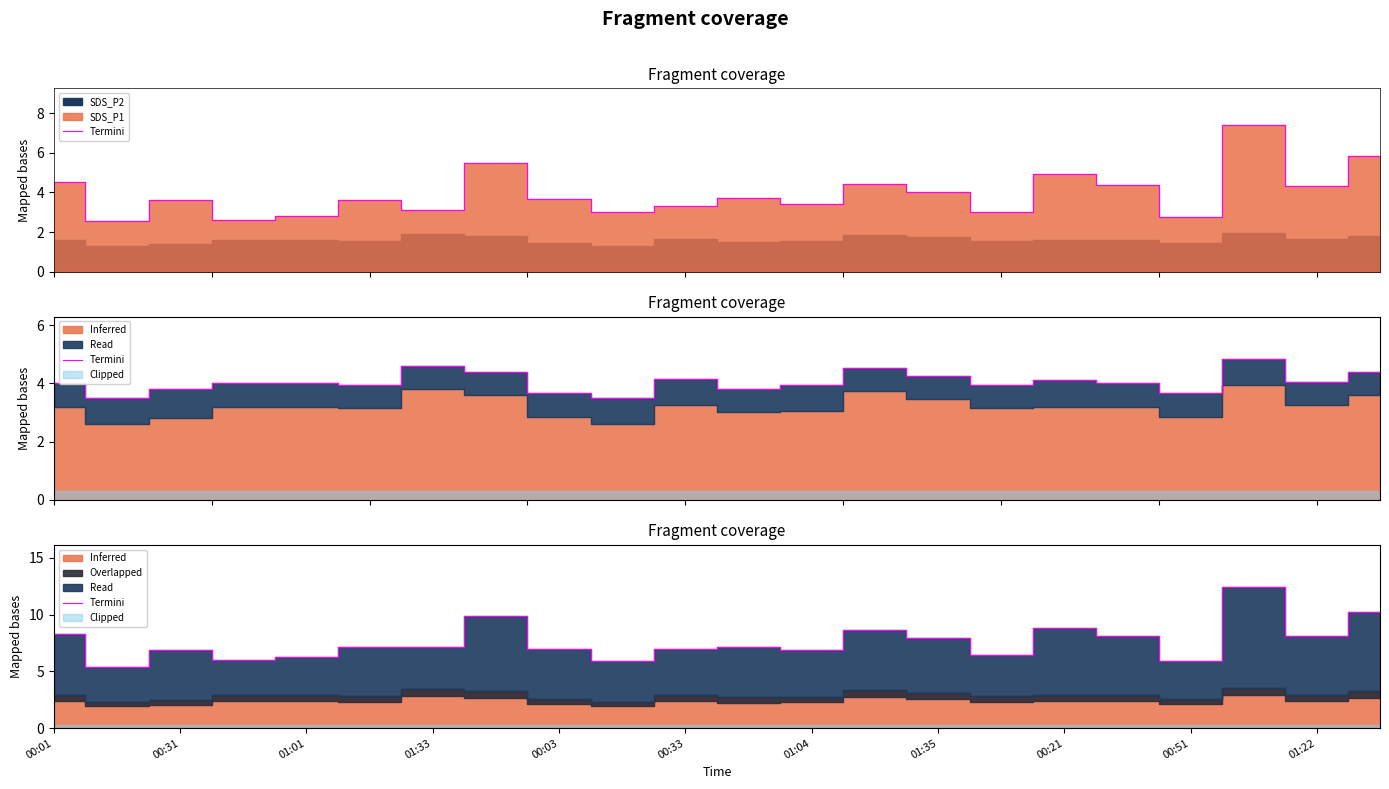

The chart shows a value of 8.8 at 00:21. True or false?

True